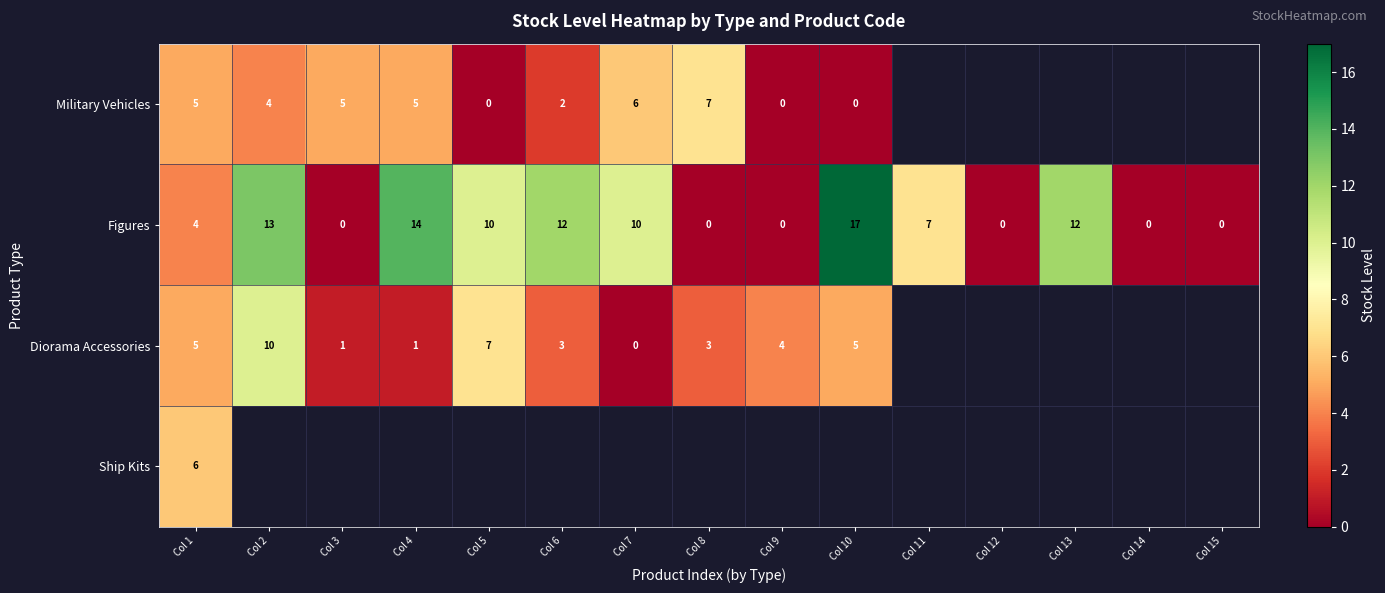

How many distinct data groups are displayed?

4